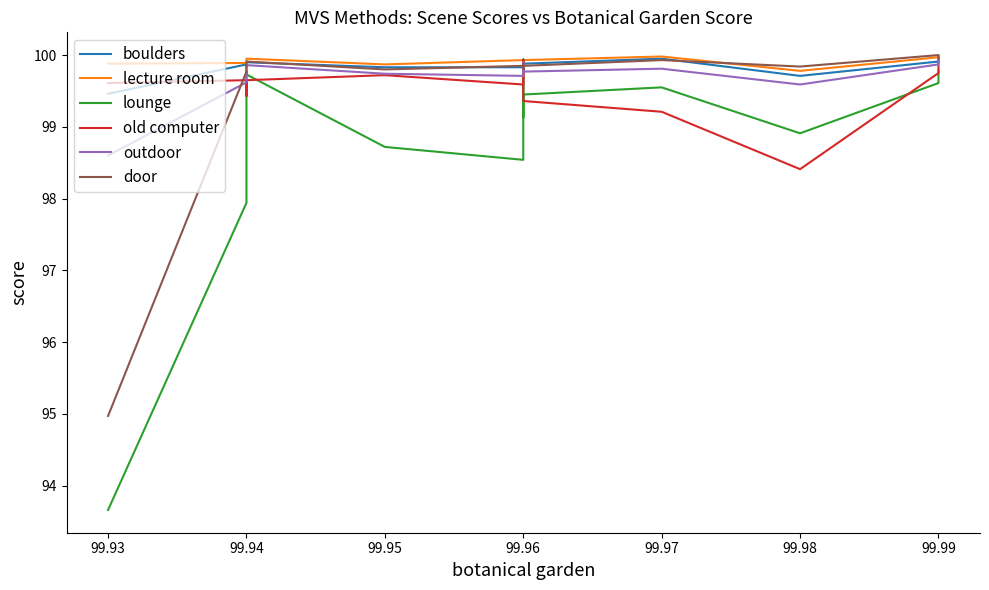

How many lines are shown in the chart?

6